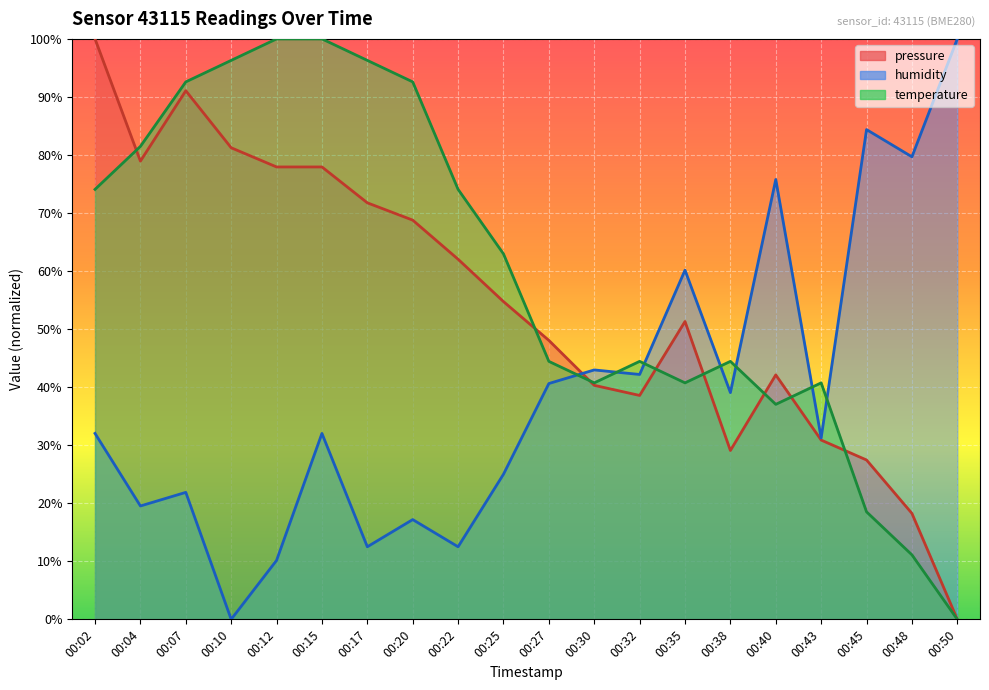

Which category has the lowest value in the temperature series?

00:50